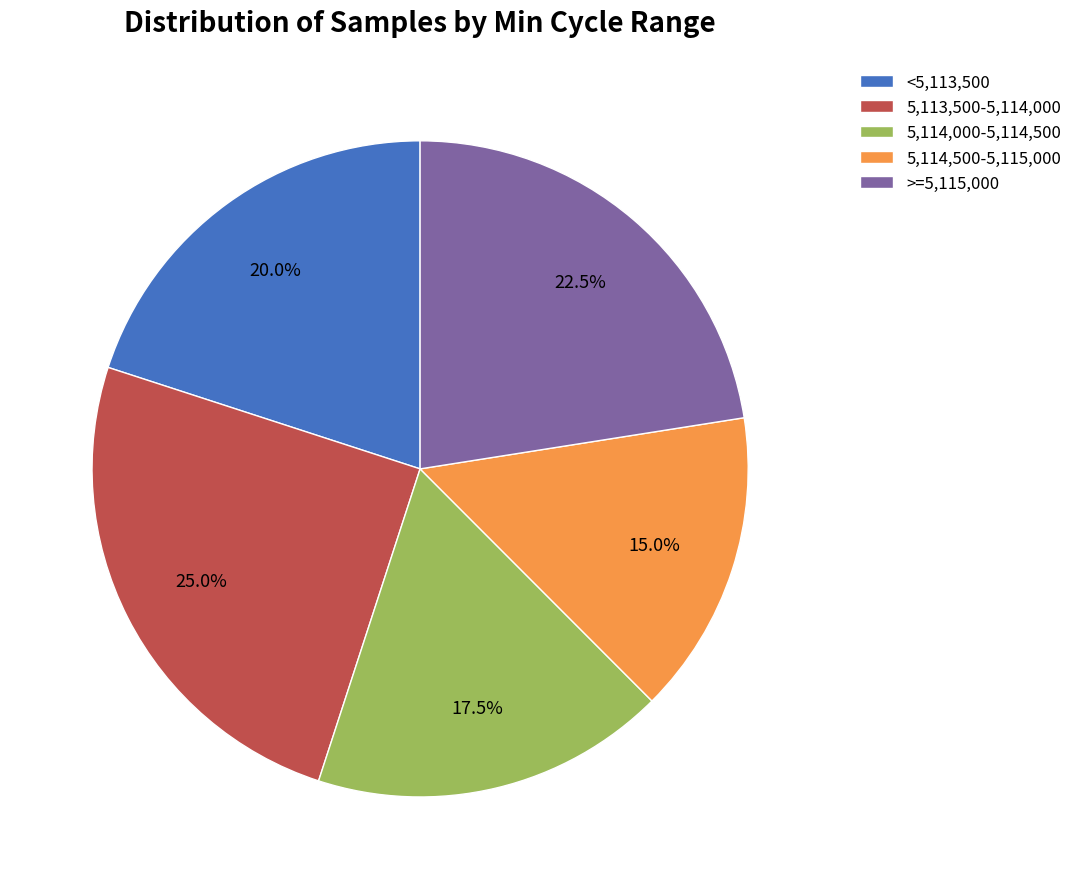

Which slice is the largest?

5,113,500-5,114,000